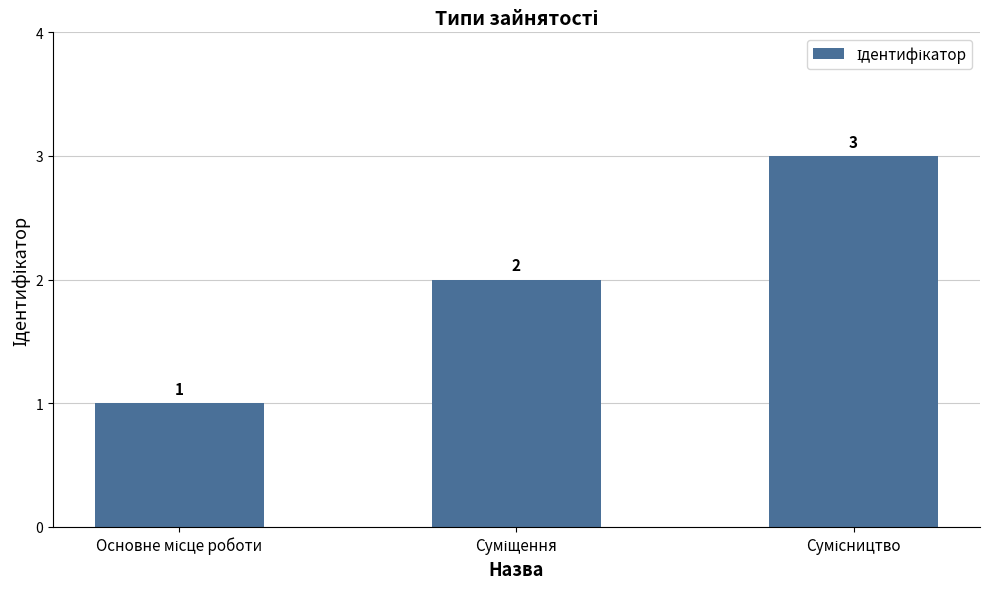

How many data points are less than 2?

1